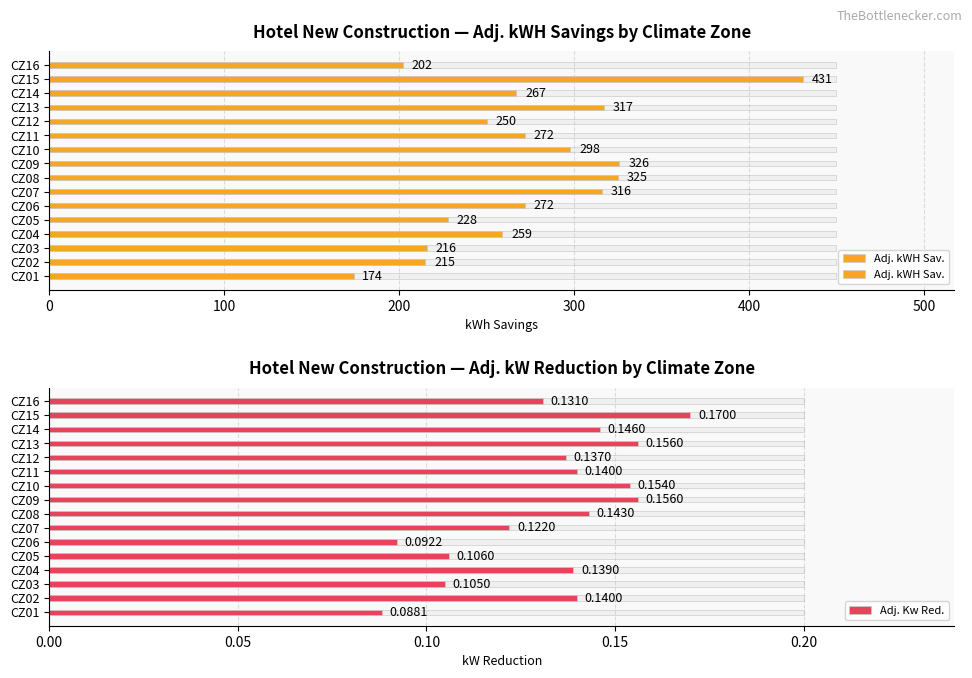

What position from the right is 100?

15